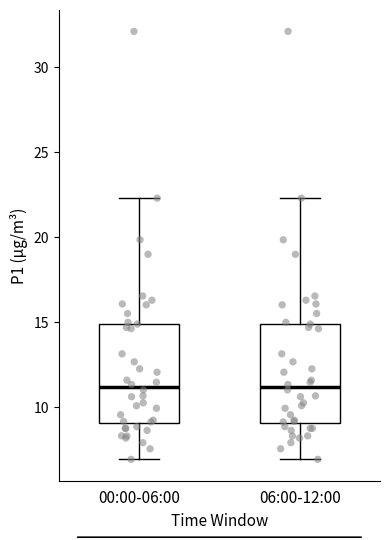

Where does the lower whisker of the box for 00:00-06:00 end on the y-axis? The values are not printed on the chart, so give them approximately, as read against the axis.

7.0